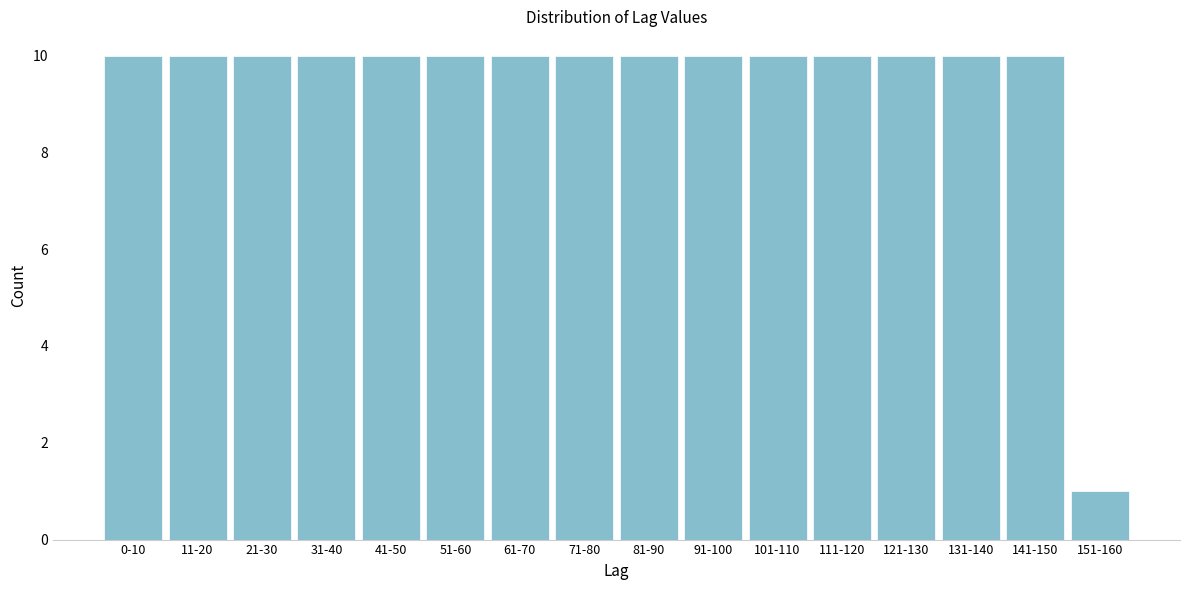

Reading right to left, extract all data points from this chart.

151-160=1	141-150=10	131-140=10	121-130=10	111-120=10	101-110=10	91-100=10	81-90=10	71-80=10	61-70=10	51-60=10	41-50=10	31-40=10	21-30=10	11-20=10	0-10=10